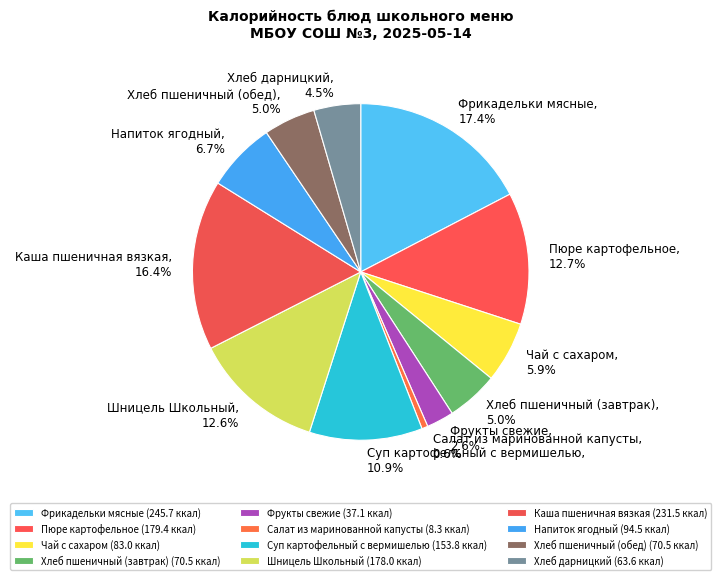

To the nearest percent, what portion does Фрукты свежие represent?

3%